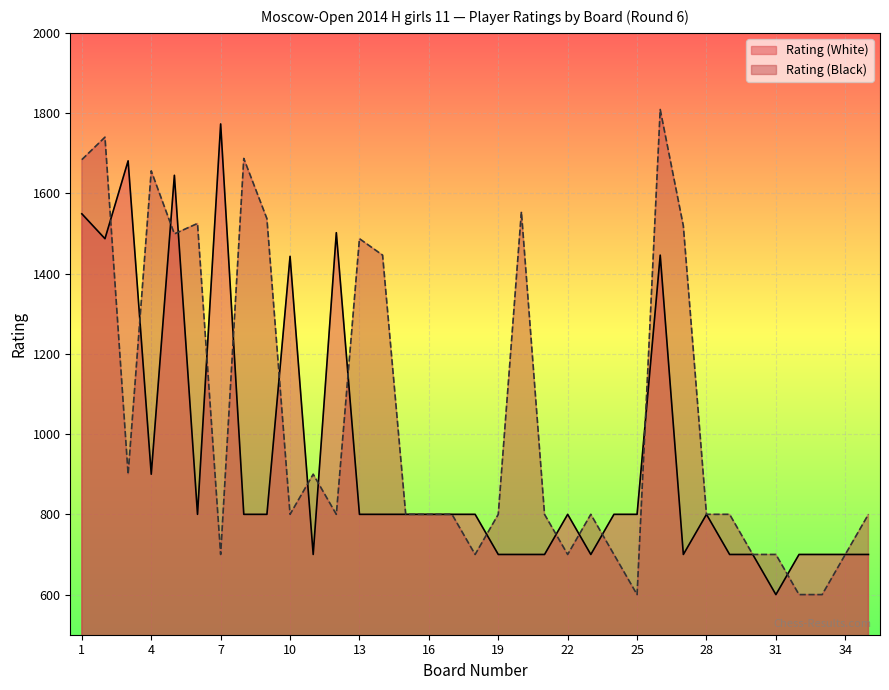

At which label is Rating (White) closest to 1186?

10